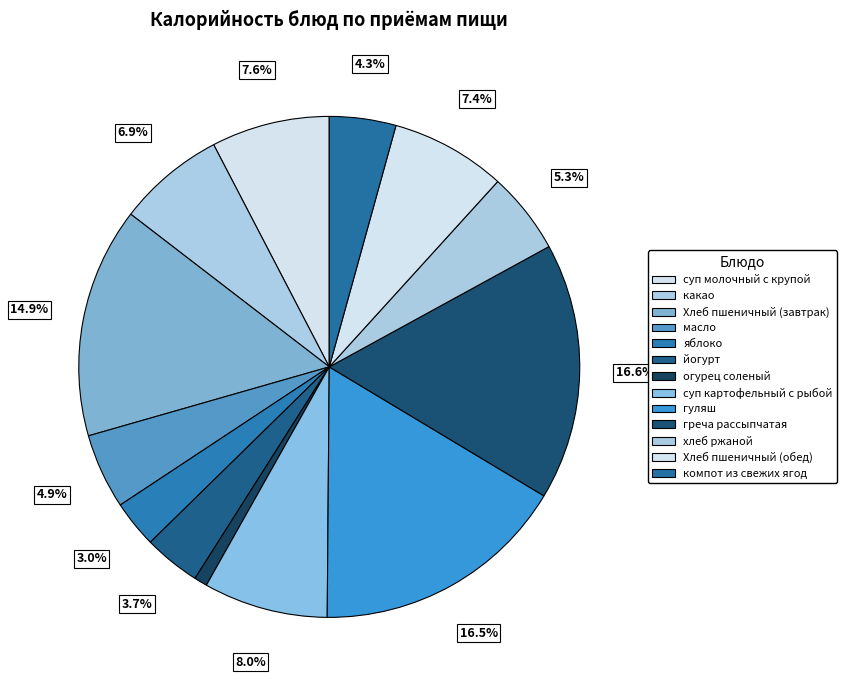

To the nearest percent, what is the difference between the компот из свежих ягод and йогурт slice percentages?

1%